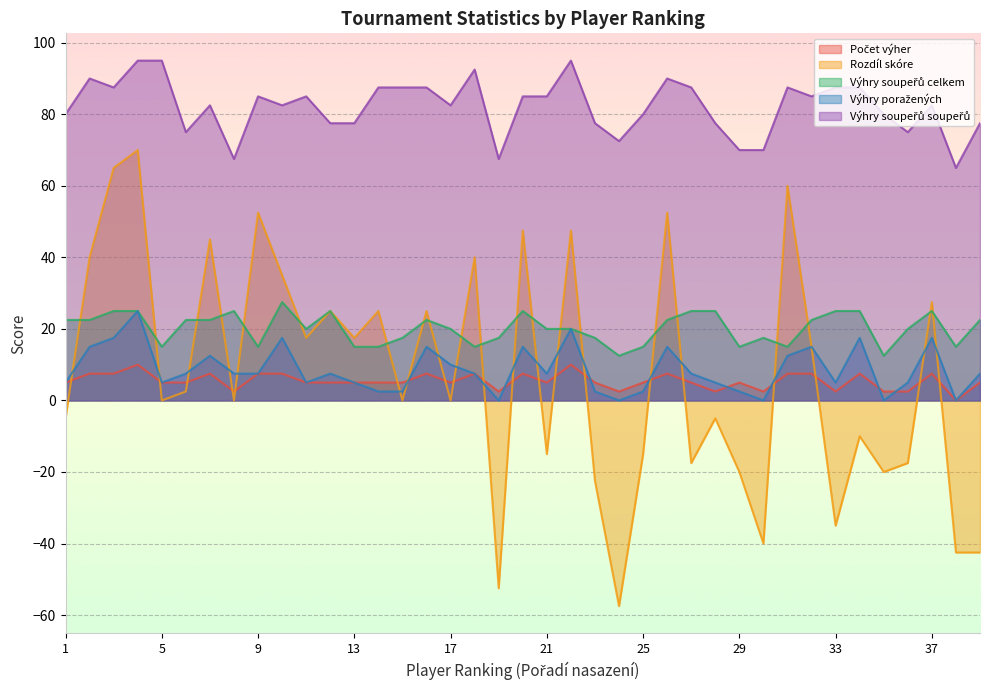

Reading right to left, transcribe all the data shown in this chart.

Počet výher: 39=5.0	38=0.0	37=7.5	36=2.5	35=2.5	34=7.5	33=2.5	32=7.5	31=7.5	30=2.5	29=5.0	28=2.5	27=5.0	26=7.5	25=5.0	24=2.5	23=5.0	22=10.0	21=5.0	20=7.5	19=2.5	18=7.5	17=5.0	16=7.5	15=5.0	14=5.0	13=5.0	12=5.0	11=5.0	10=7.5	9=7.5	8=2.5	7=7.5	6=5.0	5=5.0	4=10.0	3=7.5	2=7.5	1=5.0
Rozdíl skóre: 39=-42.5	38=-42.5	37=27.5	36=-17.5	35=-20.0	34=-10.0	33=-35.0	32=15.0	31=60.0	30=-40.0	29=-20.0	28=-5.0	27=-17.5	26=52.5	25=-15.0	24=-57.5	23=-22.5	22=47.5	21=-15.0	20=47.5	19=-52.5	18=40.0	17=0.0	16=25.0	15=0.0	14=25.0	13=17.5	12=25.0	11=17.5	10=35.0	9=52.5	8=0.0	7=45.0	6=2.5	5=0.0	4=70.0	3=65.0	2=40.0	1=-5.0
Výhry soupeřů celkem: 39=22.5	38=15.0	37=25.0	36=20.0	35=12.5	34=25.0	33=25.0	32=22.5	31=15.0	30=17.5	29=15.0	28=25.0	27=25.0	26=22.5	25=15.0	24=12.5	23=17.5	22=20.0	21=20.0	20=25.0	19=17.5	18=15.0	17=20.0	16=22.5	15=17.5	14=15.0	13=15.0	12=25.0	11=20.0	10=27.5	9=15.0	8=25.0	7=22.5	6=22.5	5=15.0	4=25.0	3=25.0	2=22.5	1=22.5
Výhry poražených: 39=7.5	38=0.0	37=17.5	36=5.0	35=0.0	34=17.5	33=5.0	32=15.0	31=12.5	30=0.0	29=2.5	28=5.0	27=7.5	26=15.0	25=2.5	24=0.0	23=2.5	22=20.0	21=7.5	20=15.0	19=0.0	18=7.5	17=10.0	16=15.0	15=2.5	14=2.5	13=5.0	12=7.5	11=5.0	10=17.5	9=7.5	8=7.5	7=12.5	6=7.5	5=5.0	4=25.0	3=17.5	2=15.0	1=5.0
Výhry soupeřů soupeřů: 39=77.5	38=65.0	37=82.5	36=75.0	35=80.0	34=87.5	33=87.5	32=85.0	31=87.5	30=70.0	29=70.0	28=77.5	27=87.5	26=90.0	25=80.0	24=72.5	23=77.5	22=95.0	21=85.0	20=85.0	19=67.5	18=92.5	17=82.5	16=87.5	15=87.5	14=87.5	13=77.5	12=77.5	11=85.0	10=82.5	9=85.0	8=67.5	7=82.5	6=75.0	5=95.0	4=95.0	3=87.5	2=90.0	1=80.0